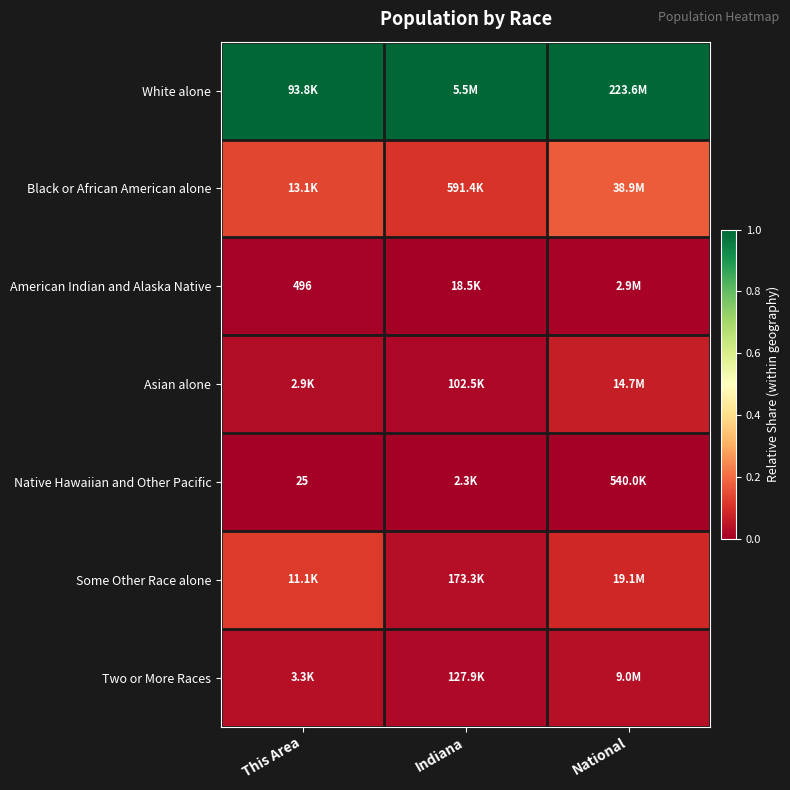

What is the total value across all series at National?

1.4